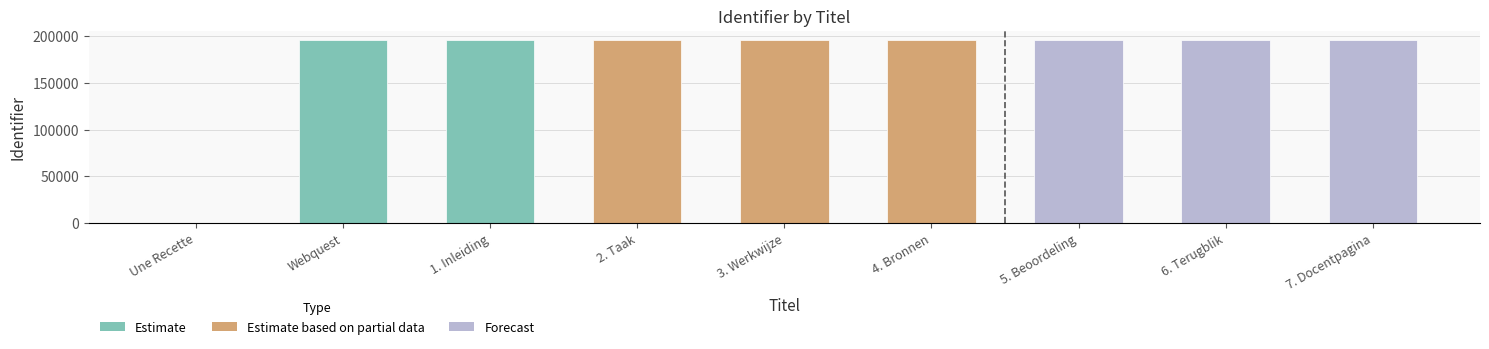

Is it true that the value at 6. Terugblik is 195584?

True